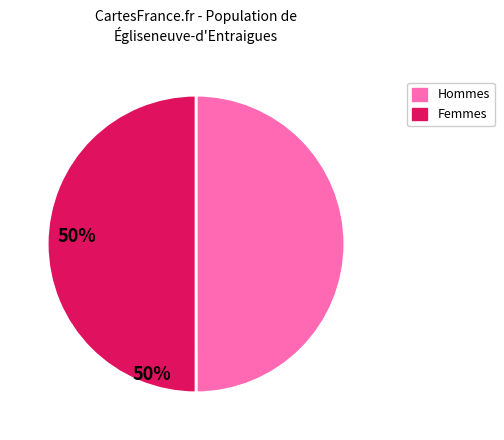

Combined, do Hommes and Femmes account for over 50%?

Yes